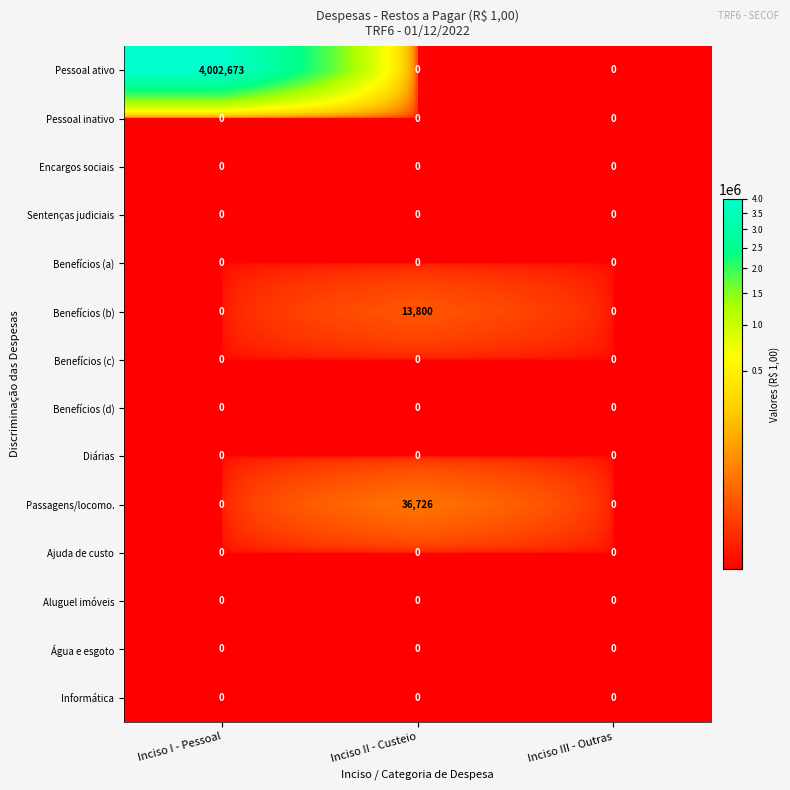

Which label corresponds to the largest value in the chart?

Inciso I - Pessoal